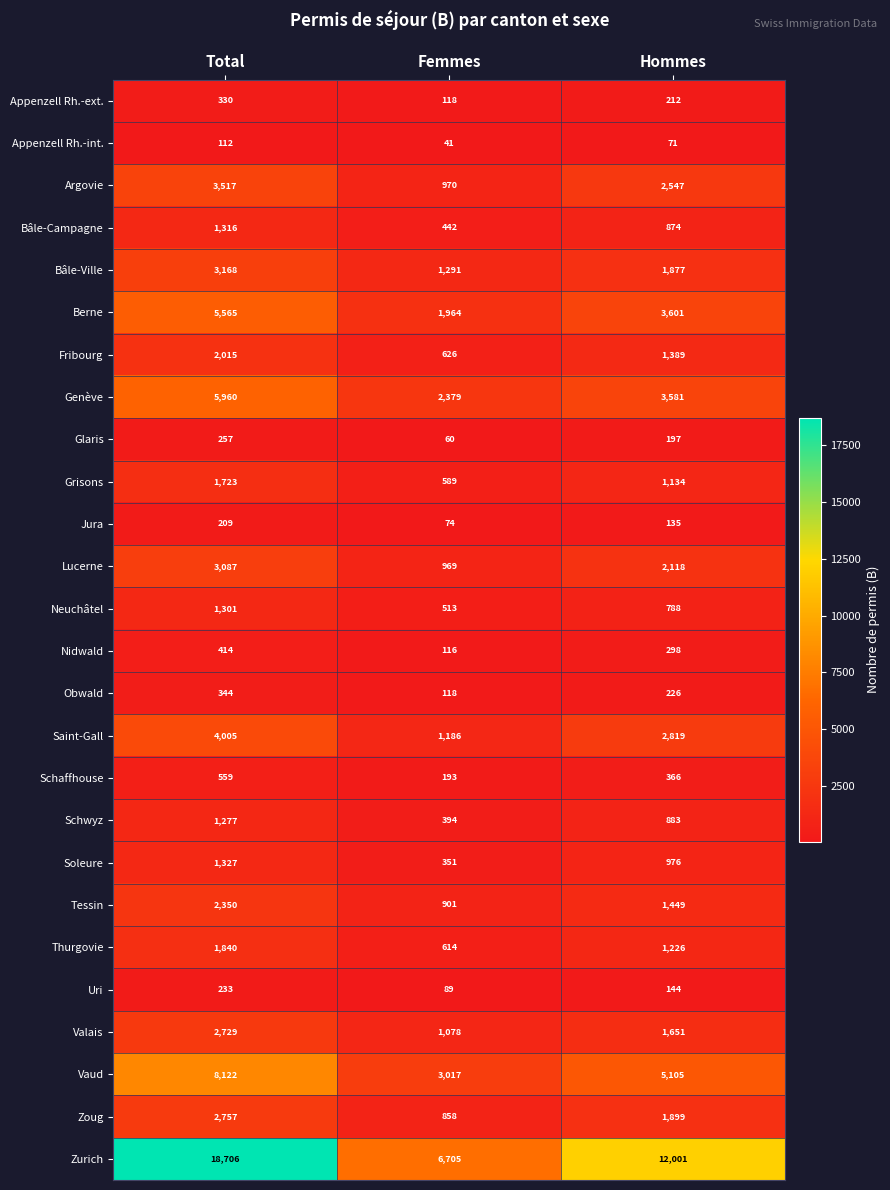

At how many categories does at least one series exceed 4752?

3